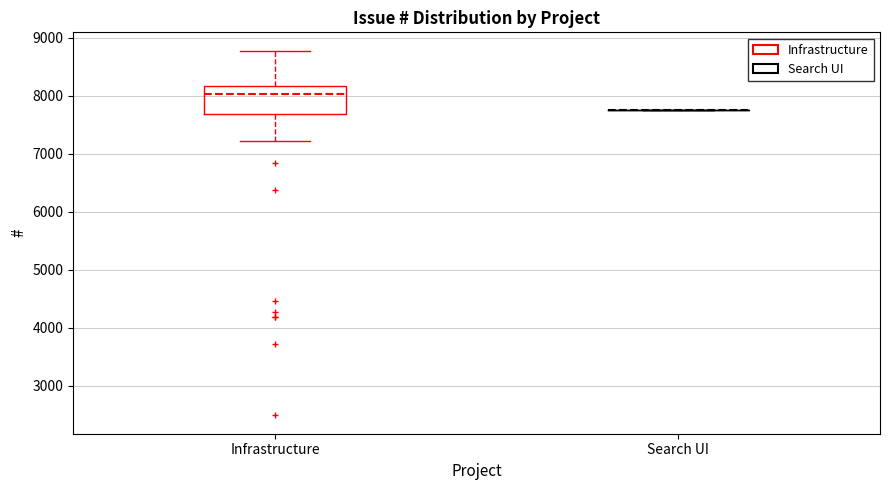

Reading left to right, transcribe this box plot: for each box, give where its median line is, the range the box spans, and where its two whiskers end, as read against the y-axis. The values are not printed on the chart, so give them approximately, as read against the axis.

Infrastructure: median 8000, box 7700 to 8200, whiskers 7200 to 8800
Search UI: box collapsed to a line at 7800, whiskers 7800 to 7800